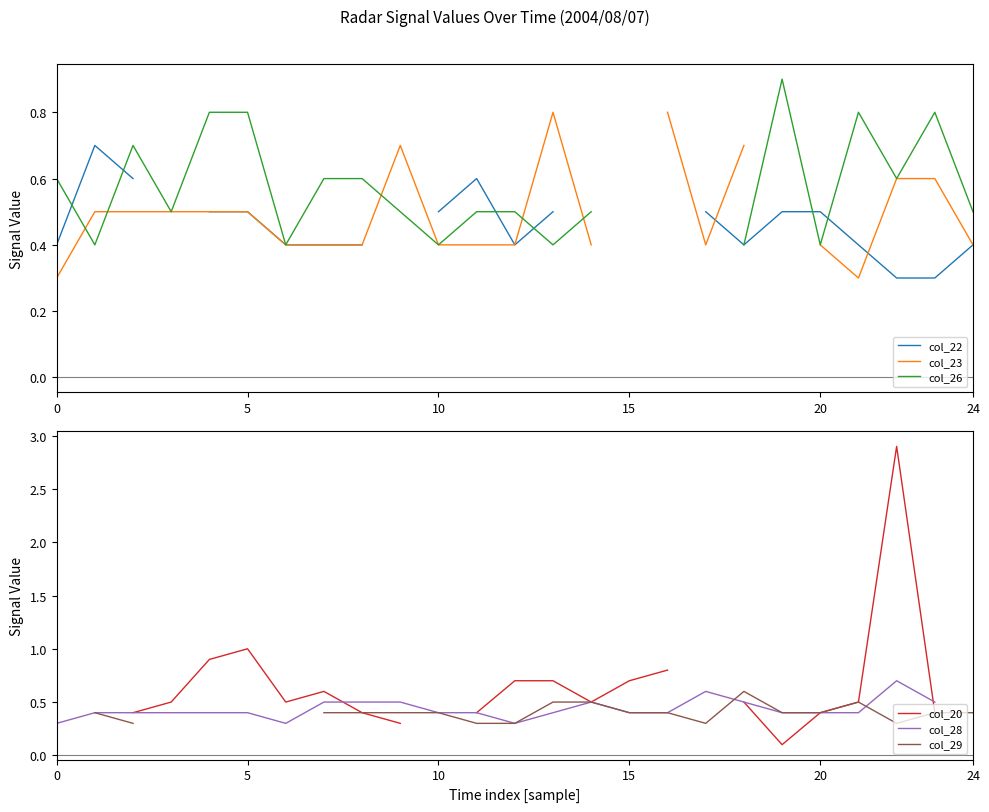

How many interior local peaks does the col_20 series have?

3